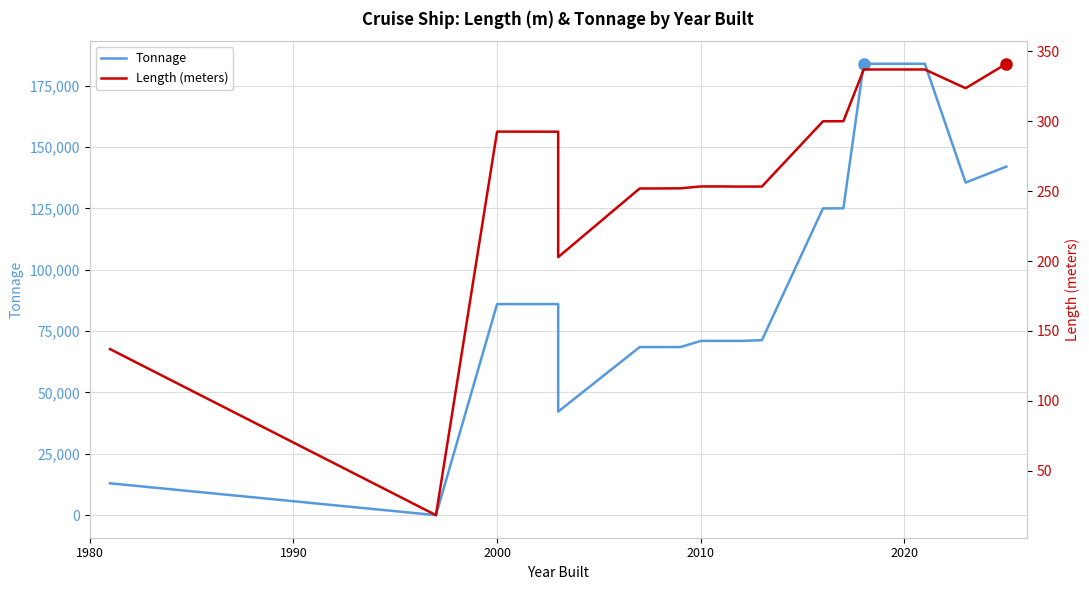

Which series has the largest range (max minus min)?

Tonnage